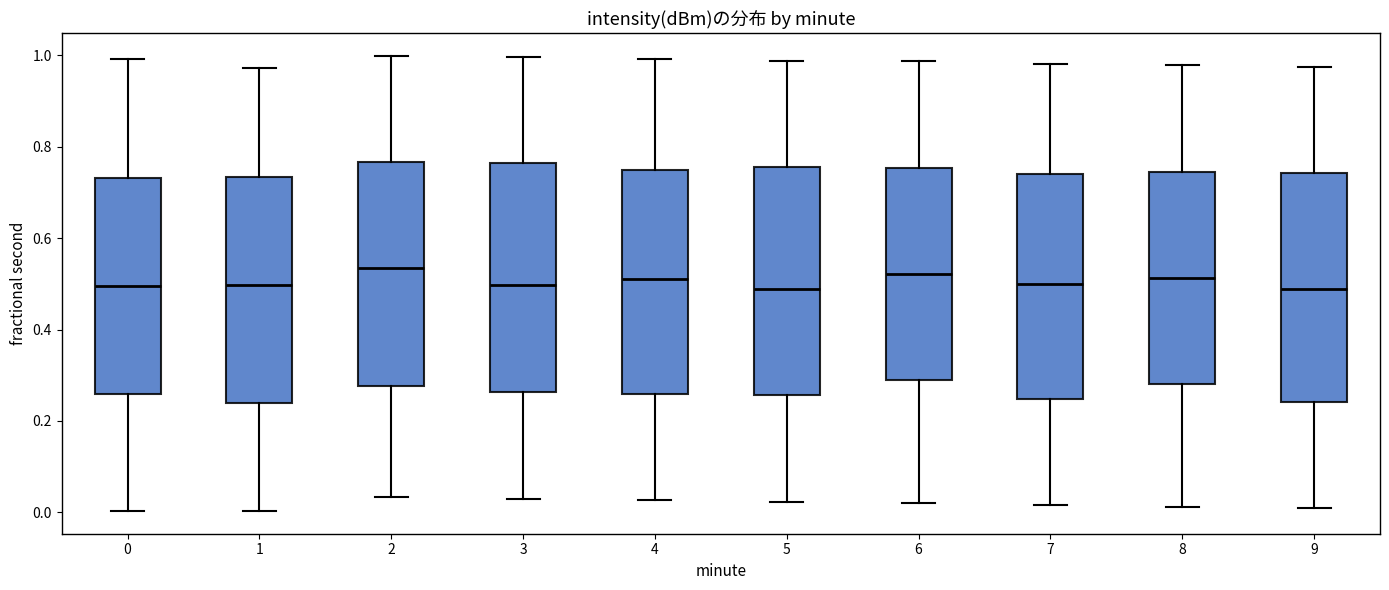

Reading left to right, transcribe this box plot: for each box, give where its median line is, the range the box spans, and where its two whiskers end, as read against the y-axis. The values are not printed on the chart, so give them approximately, as read against the axis.

0: median 0.50, box 0.26 to 0.74, whiskers 0.00 to 1.00
1: median 0.50, box 0.24 to 0.74, whiskers 0.00 to 0.98
2: median 0.54, box 0.28 to 0.76, whiskers 0.04 to 1.00
3: median 0.50, box 0.26 to 0.76, whiskers 0.04 to 1.00
4: median 0.50, box 0.26 to 0.76, whiskers 0.02 to 1.00
5: median 0.48, box 0.26 to 0.76, whiskers 0.02 to 0.98
6: median 0.52, box 0.28 to 0.76, whiskers 0.02 to 0.98
7: median 0.50, box 0.24 to 0.74, whiskers 0.02 to 0.98
8: median 0.52, box 0.28 to 0.74, whiskers 0.02 to 0.98
9: median 0.48, box 0.24 to 0.74, whiskers 0.00 to 0.98